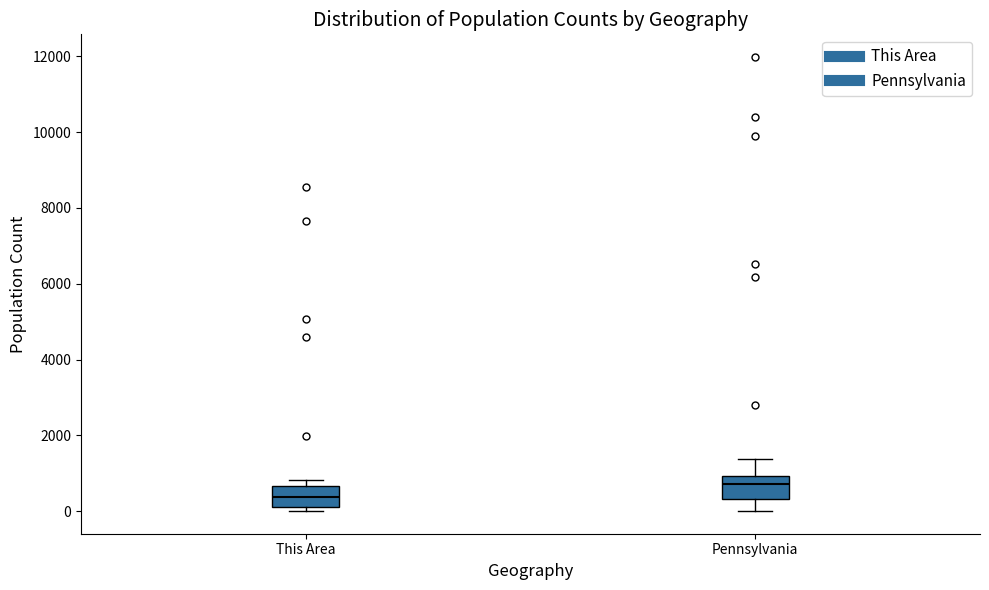

Reading left to right, transcribe this box plot: for each box, give where its median line is, the range the box spans, and where its two whiskers end, as read against the y-axis. The values are not printed on the chart, so give them approximately, as read against the axis.

This Area: median 400, box 200 to 600, whiskers 0 to 800
Pennsylvania: median 800, box 400 to 1000, whiskers 0 to 1400